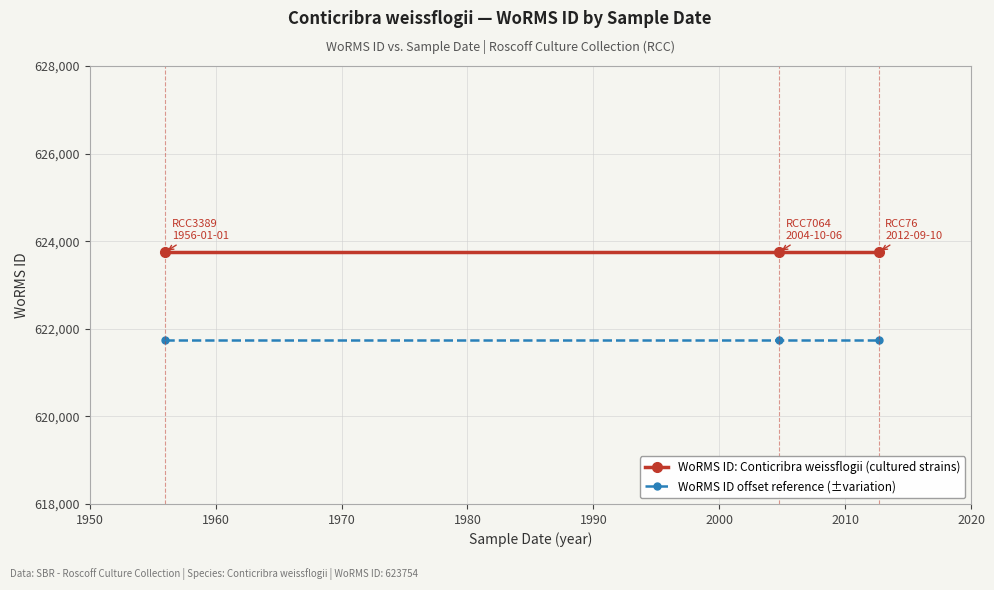

What is the value of the WoRMS ID offset reference (±variation) point at the 2nd from the left?

621754